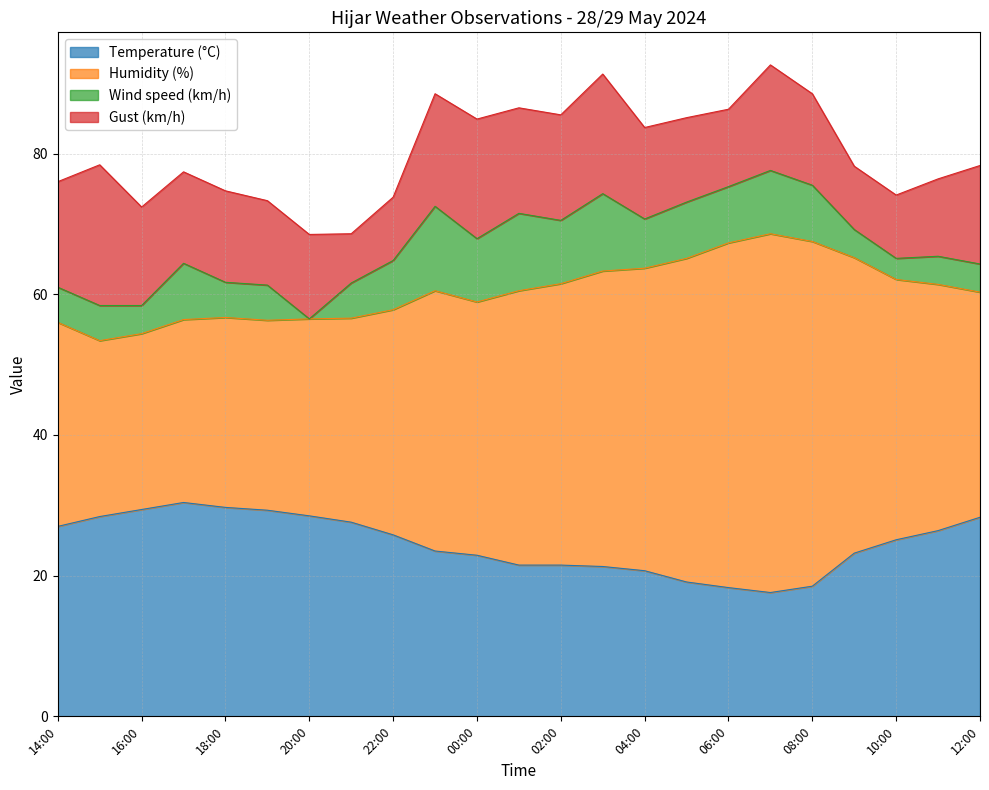

Is the value of Temperature (°C) at 16:00 greater than the value of Humidity (%) at 07:00?

No